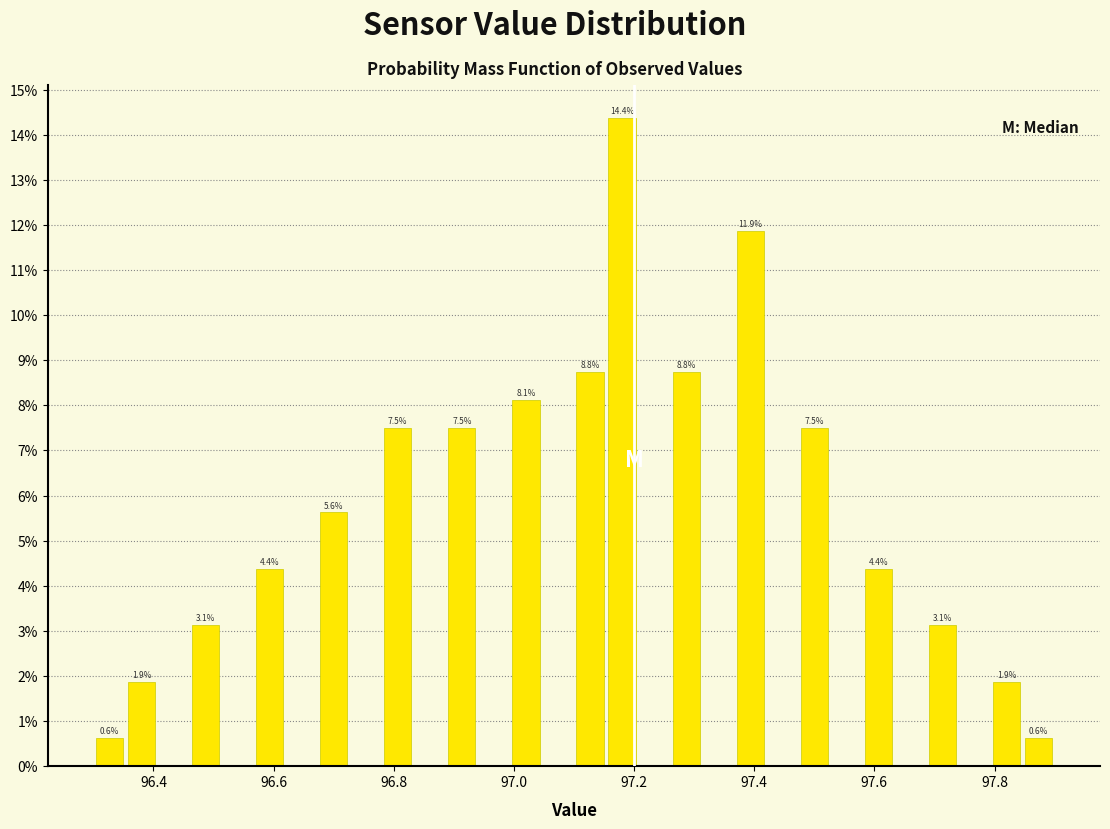

Around what value on the x-axis is the tallest bar? Give the approximate position of its centre, as read against the axis.

97.18